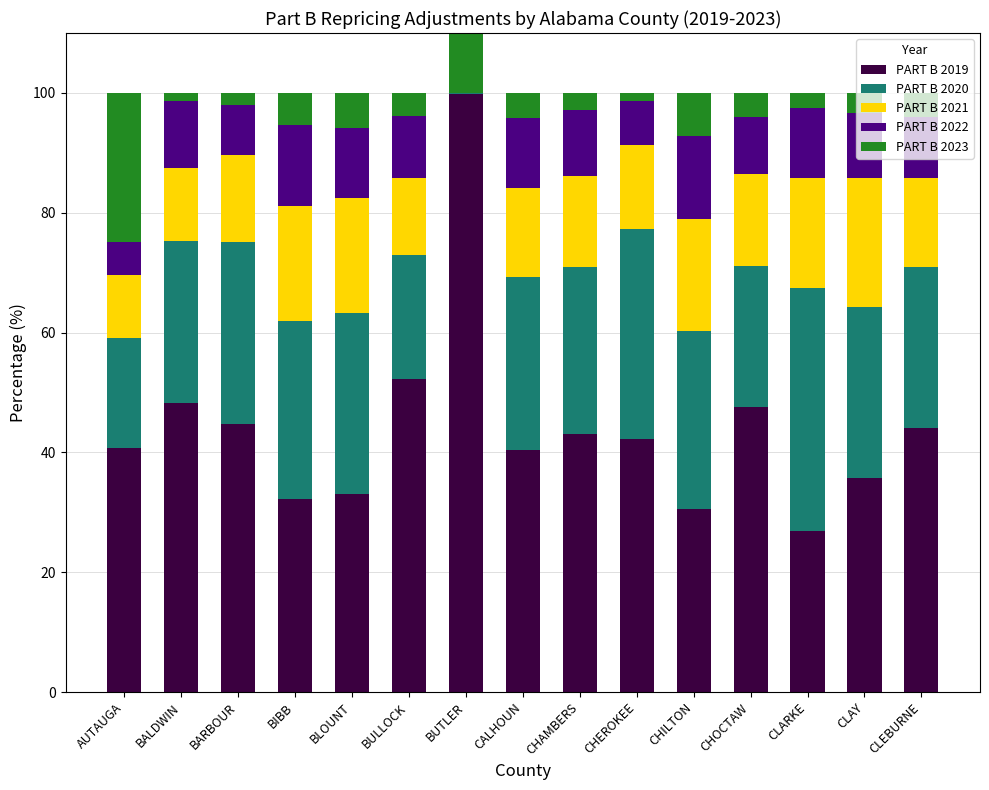

Is the value of PART B 2022 at BALDWIN greater than the value of PART B 2019 at CHILTON?

No